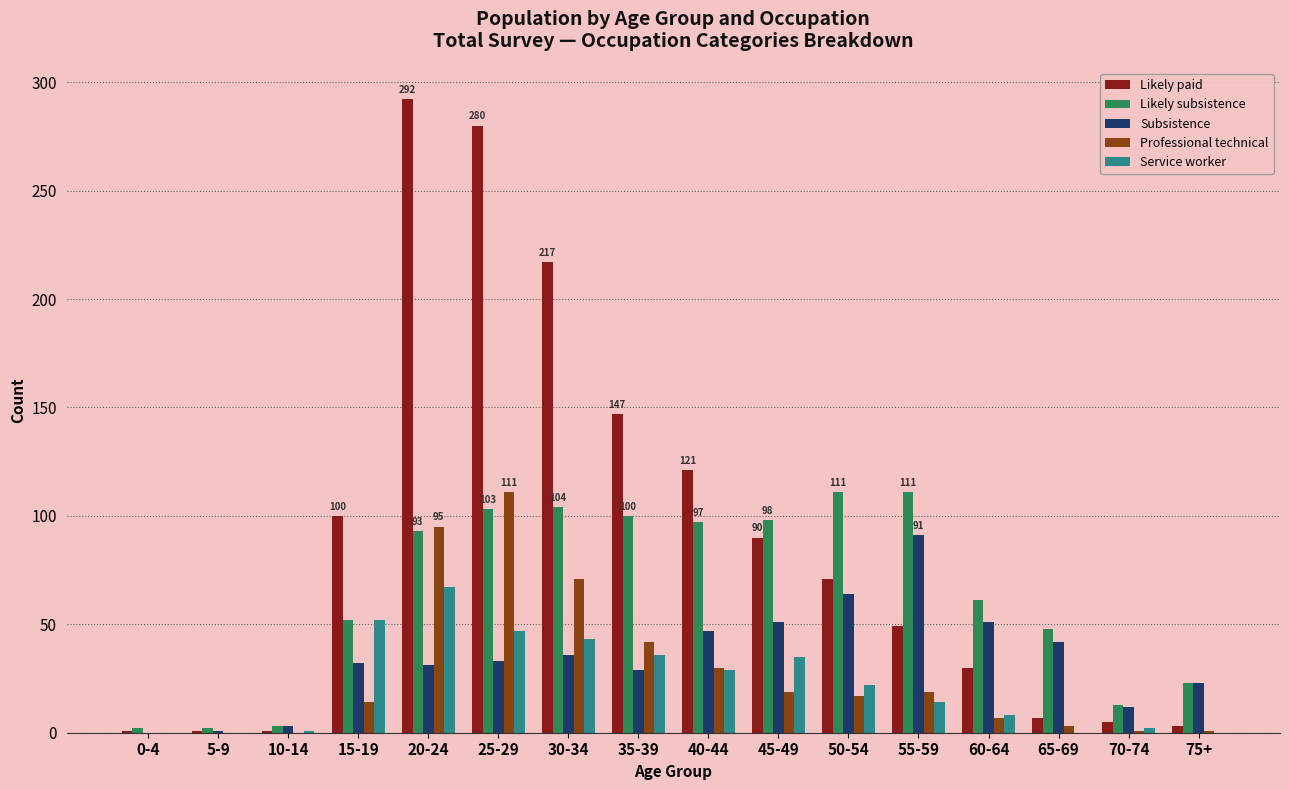

What is the difference between the Subsistence values at 65-69 and 10-14?

39